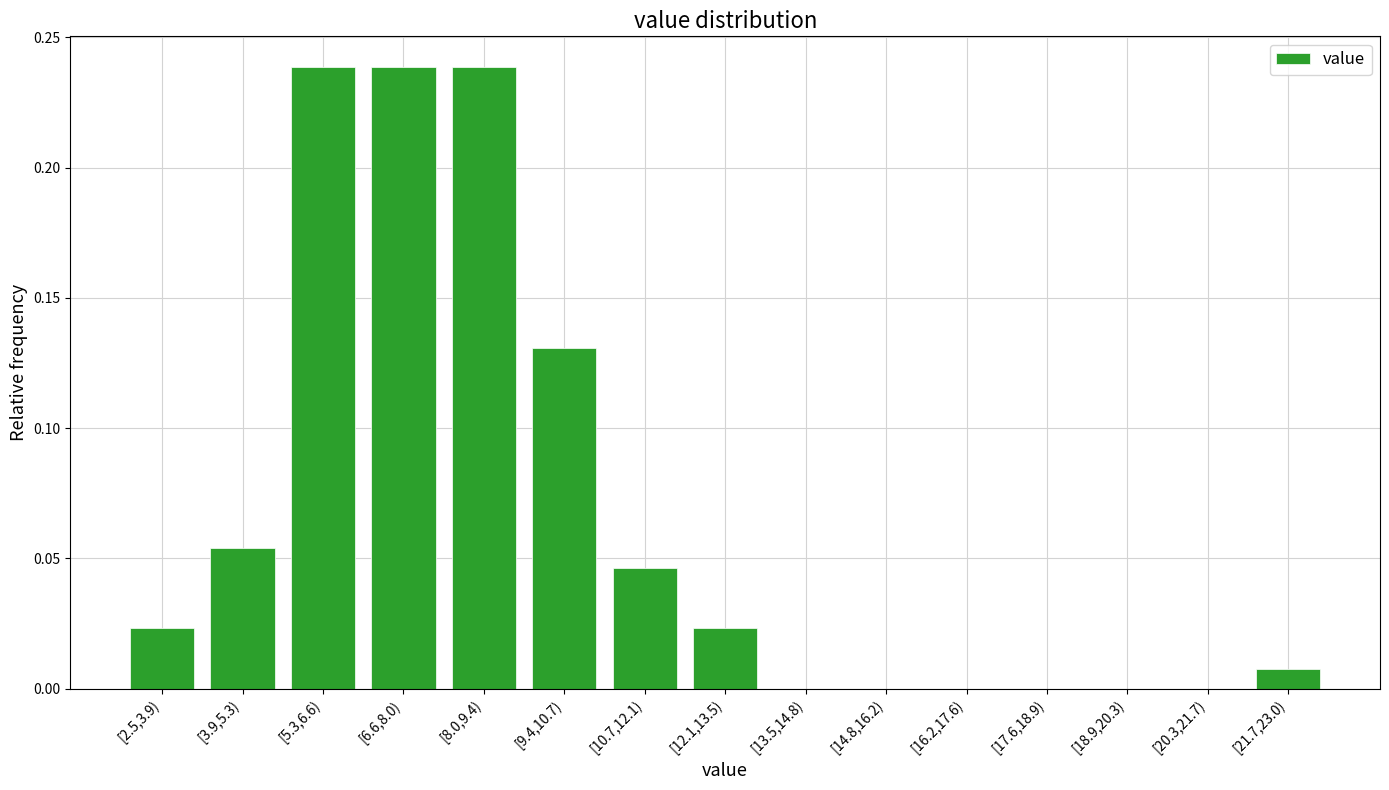

Is it true that the value at [20.3,21.7) is 0.1?

False